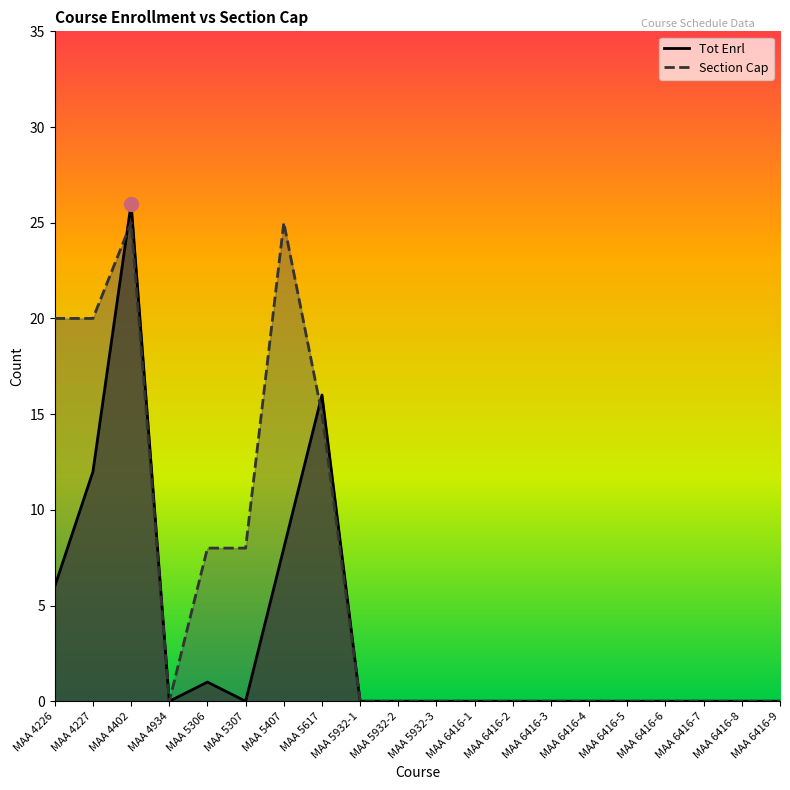

What is the label of the 12th point from the right?

MAA 5932-1